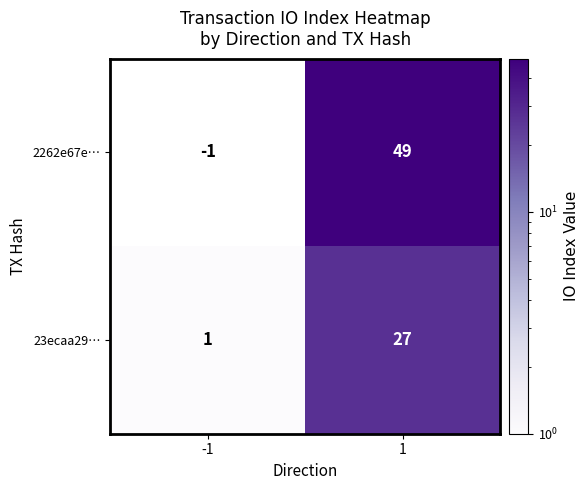

What is the average value of the 2262e67e… series?

24